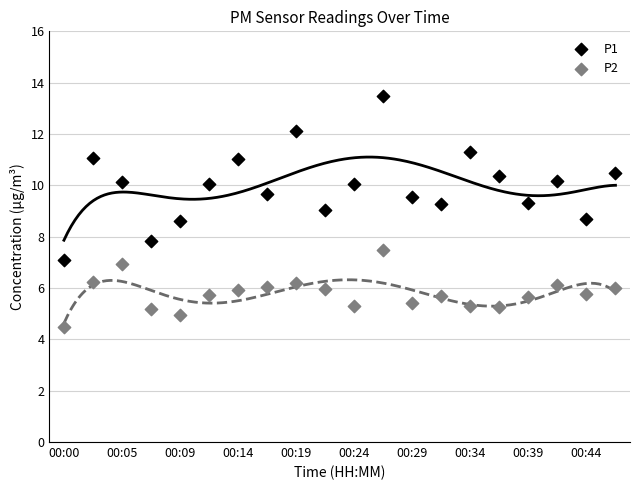

Which series contains the lowest Y value?

P2